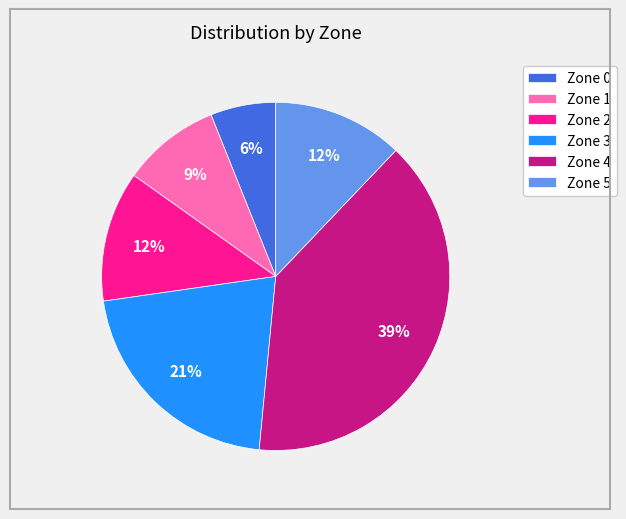

Combined, do Zone 5 and Zone 4 account for over 50%?

Yes